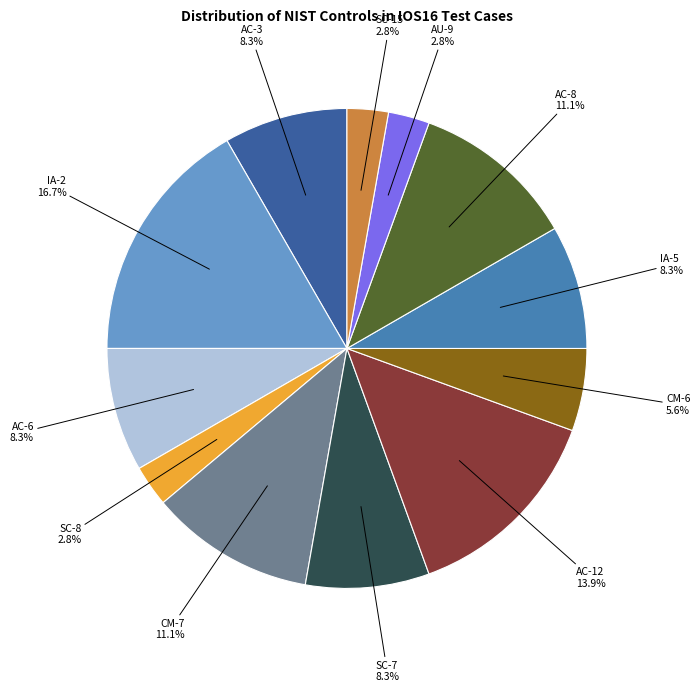

Does any single category account for the majority?

No